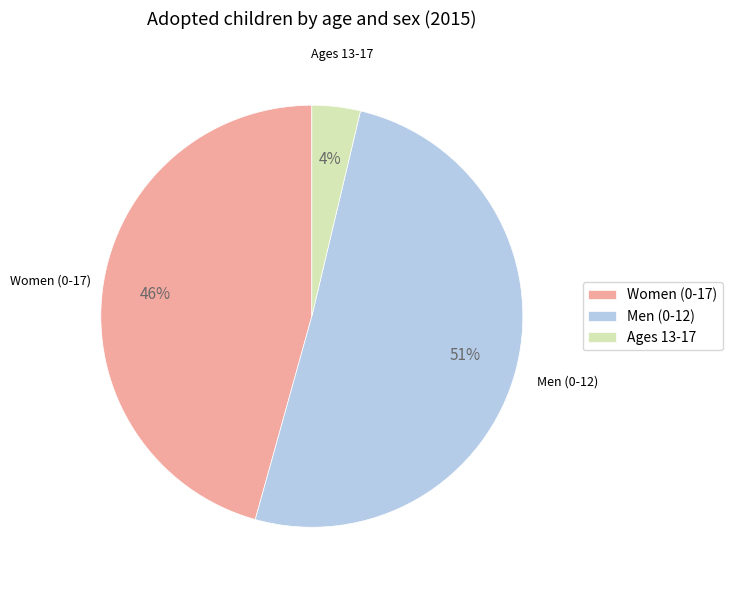

Do Men (0-12) and Women (0-17) together represent more than half of the pie?

Yes